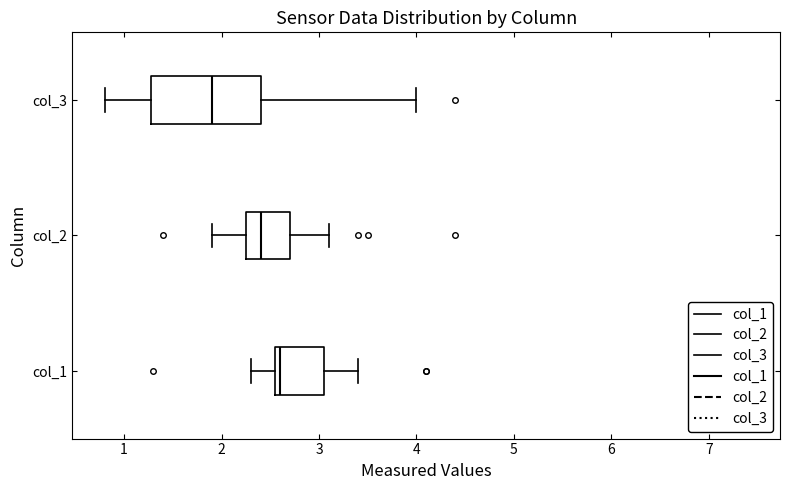

Where does the median line of the box for col_2 sit on the x-axis? The values are not printed on the chart, so give them approximately, as read against the axis.

2.4